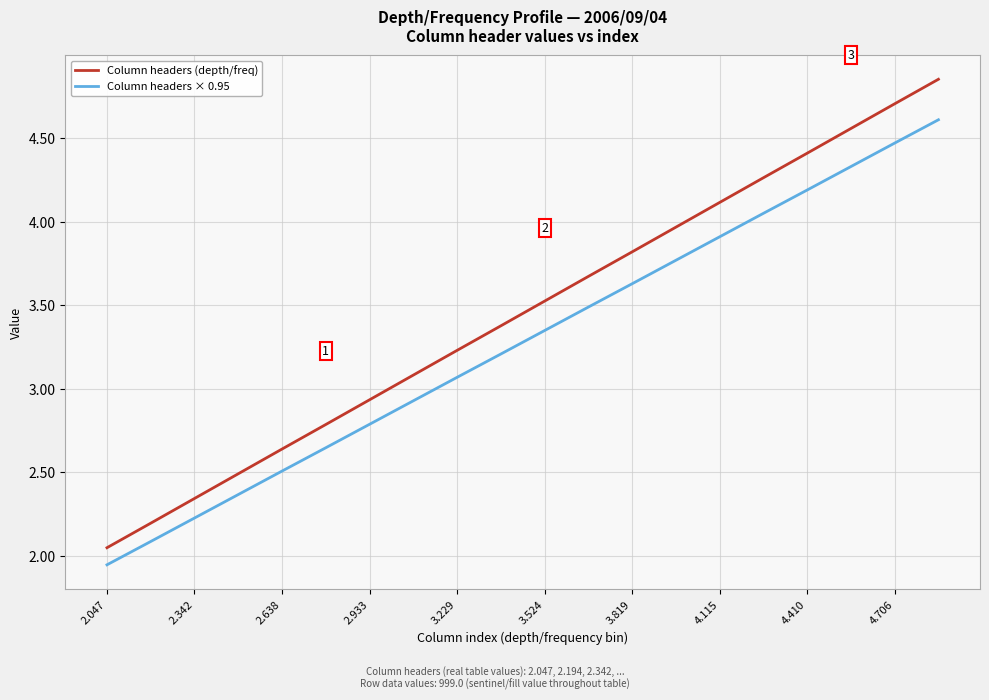

What are all the series names shown in the legend?

Column headers (depth/freq), Column headers × 0.95